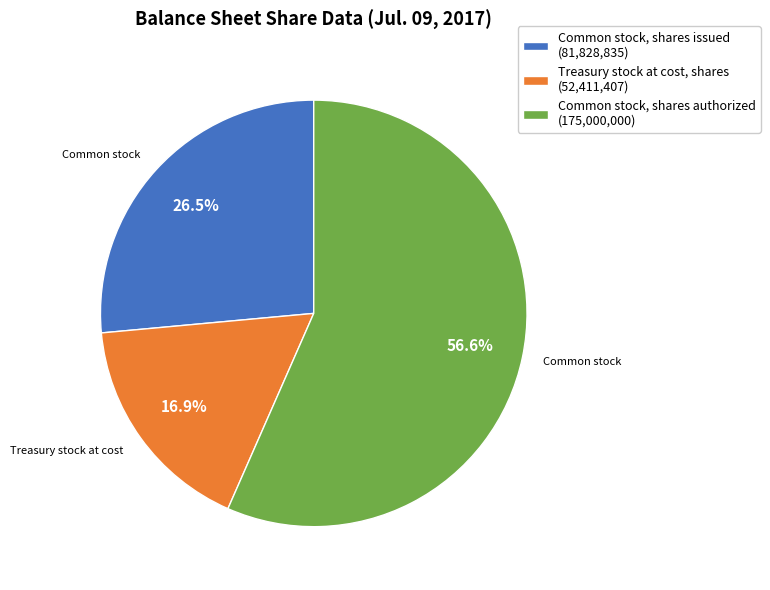

What percentage is the Treasury stock at cost, shares slice, to the nearest percent?

17%